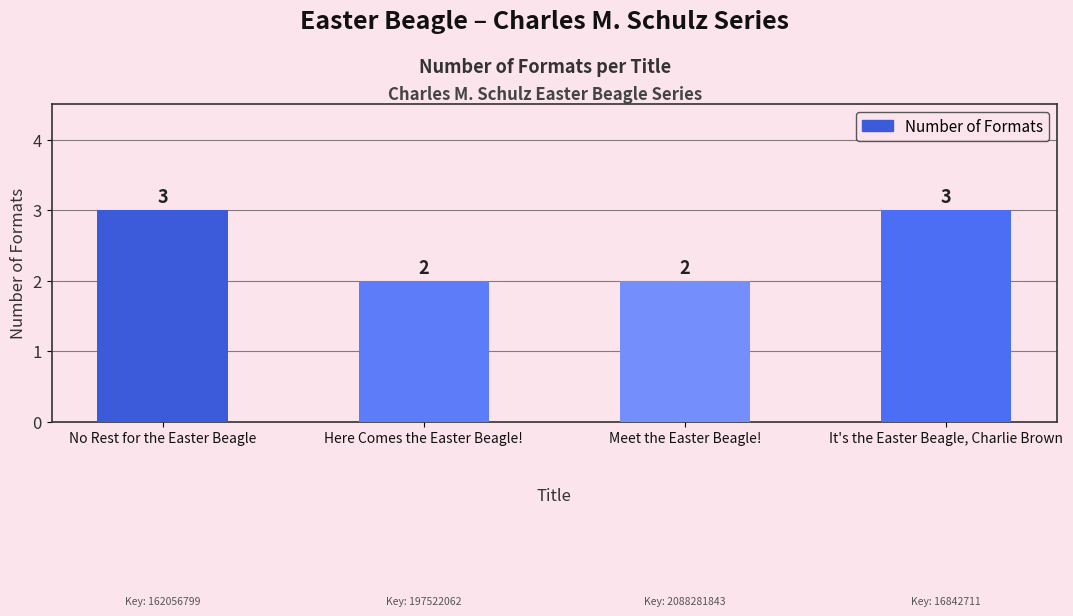

Reading right to left, what are all the values shown in this chart?

3	2	2	3